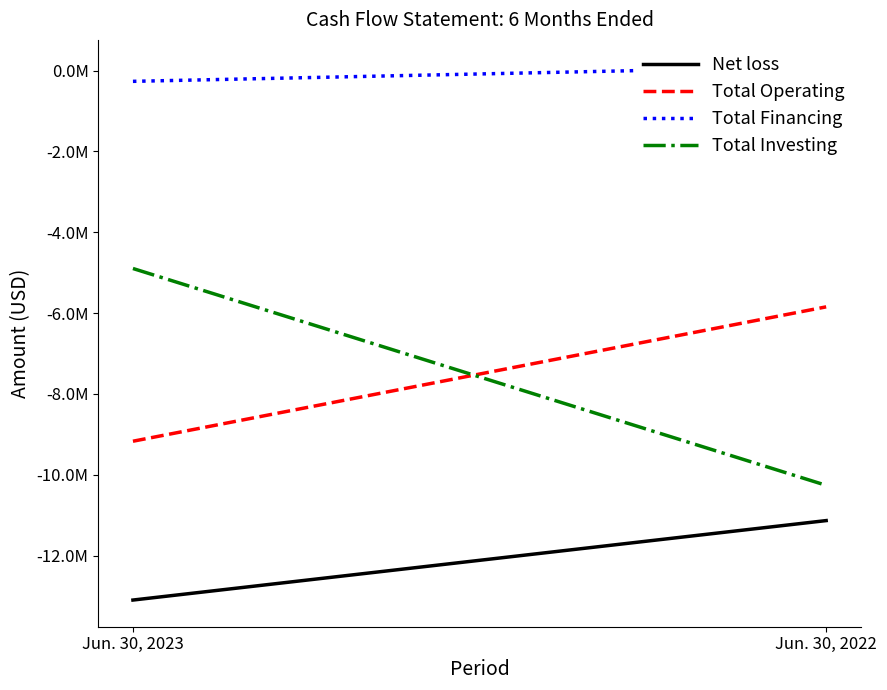

What is the value of the Total Operating point at the 1st from the left?

-9168308